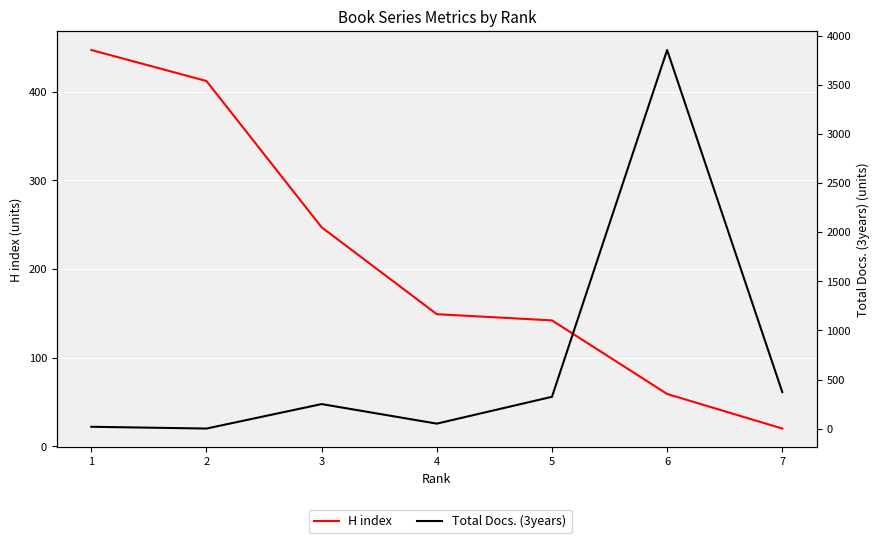

Is the value of H index at 1 greater than the value of Total Docs. (3years) at 2?

Yes